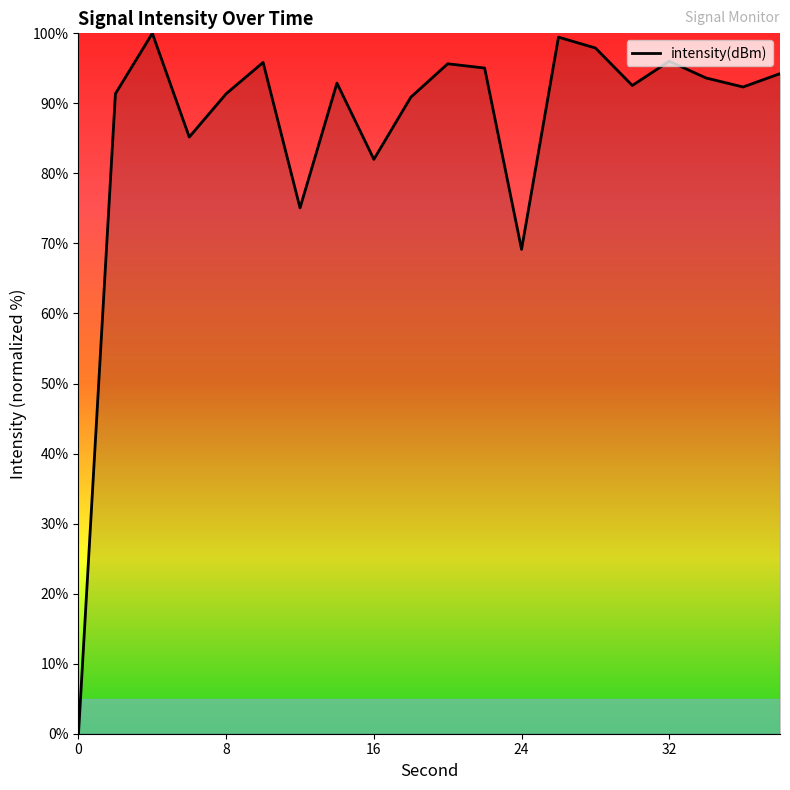

What is the difference between the maximum and minimum values?

100.0